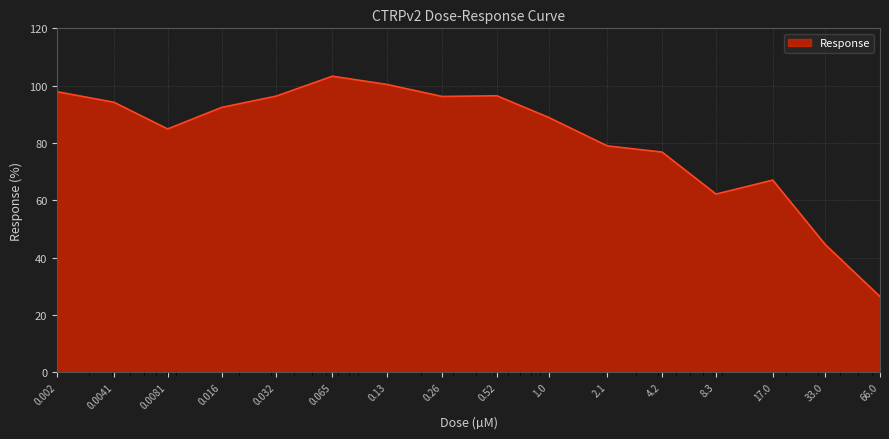

What is the greatest value displayed?

103.3